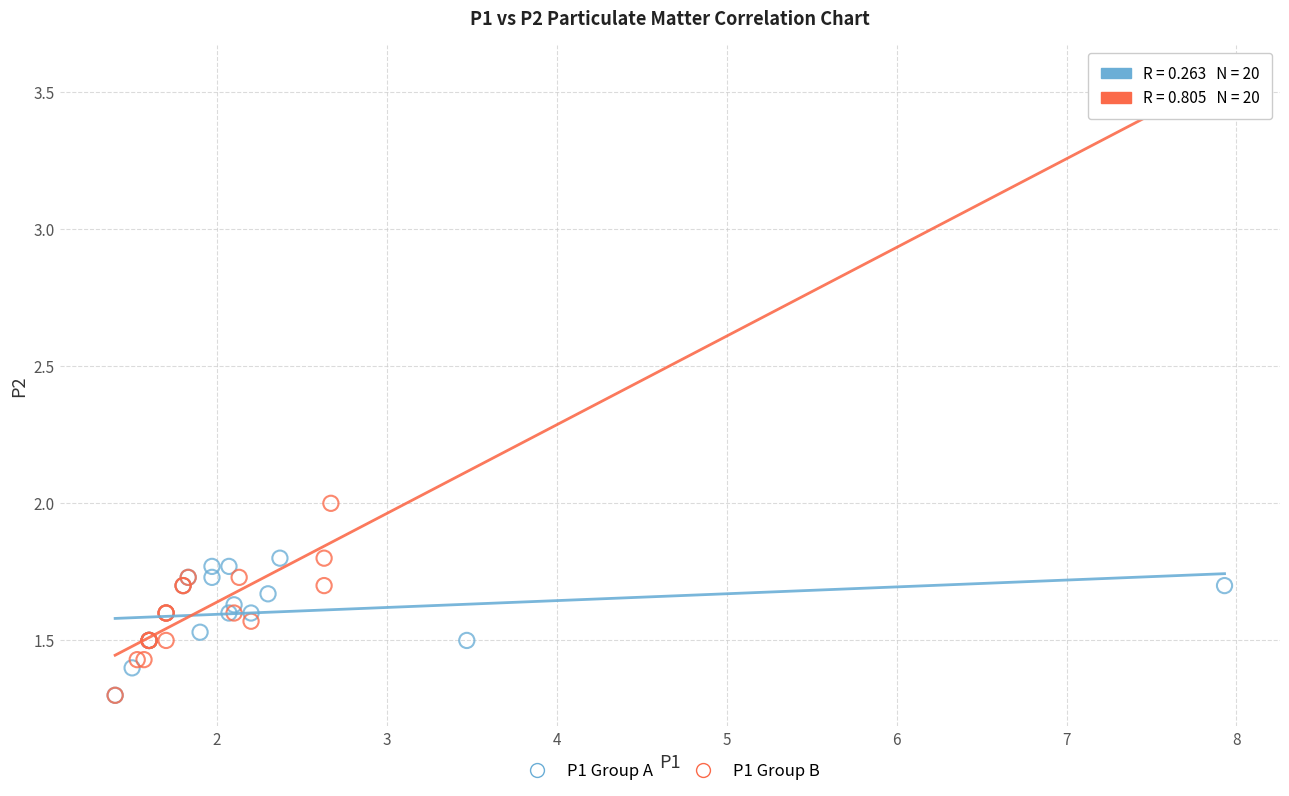

Which series contains the highest Y value?

P1 Group B